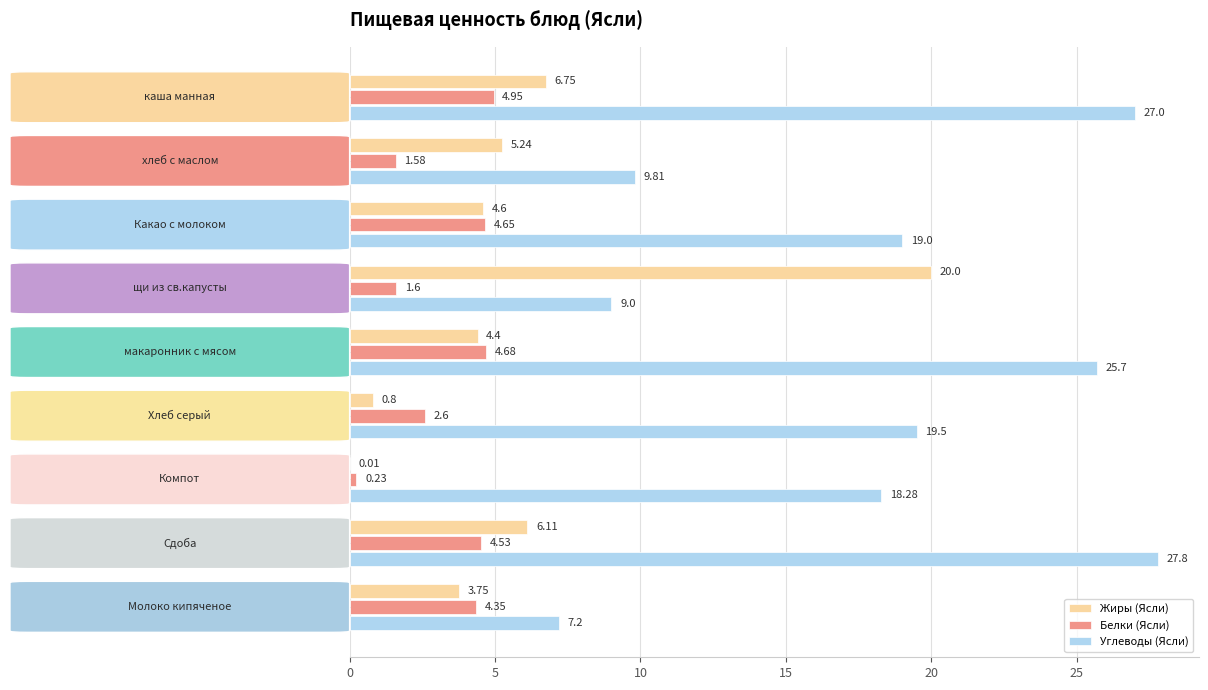

Which series has the largest total across all categories?

Углеводы (Ясли)